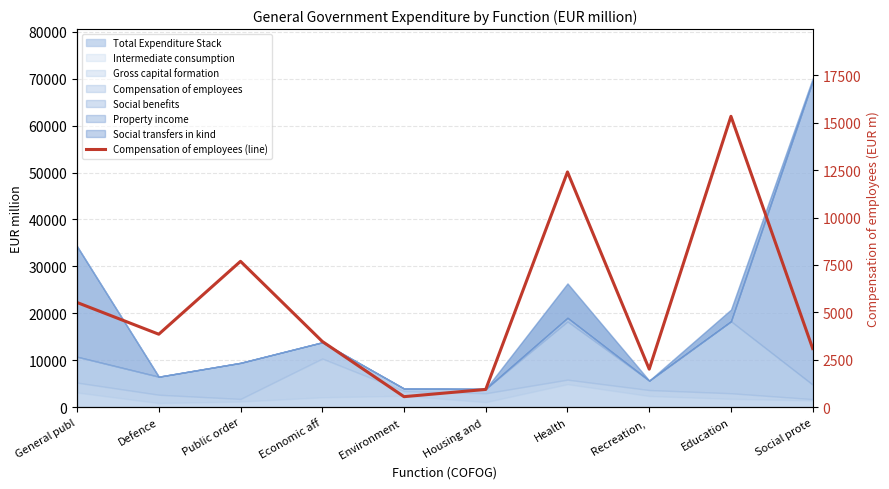

Rank the categories by value from lowest to highest.

Environment , Housing and , Recreation, , Social prote, Economic aff, Defence, General publ, Public order, Health, Education